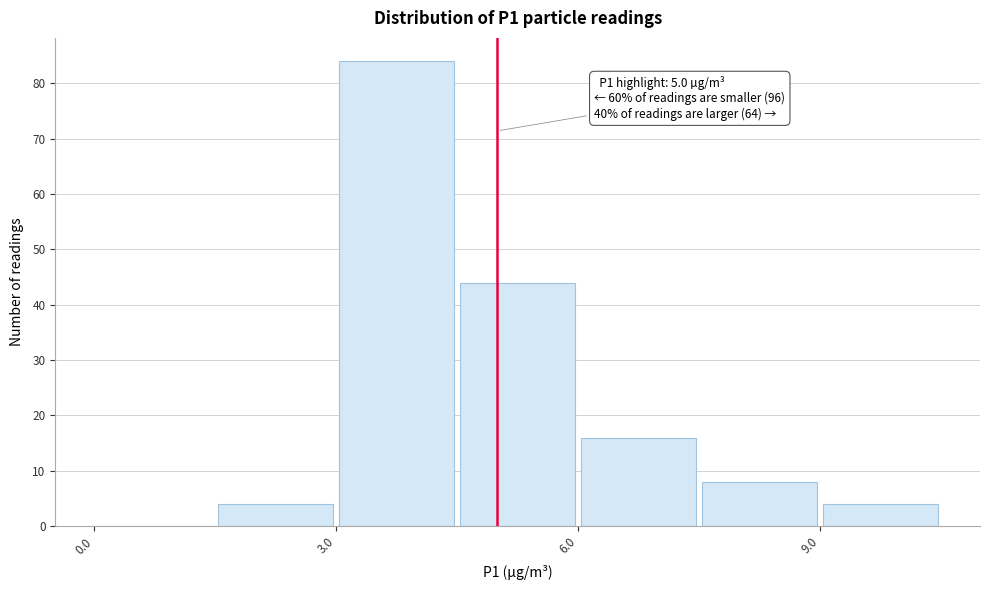

Around what value on the x-axis is the tallest bar? Give the approximate position of its centre, as read against the axis.

4.0